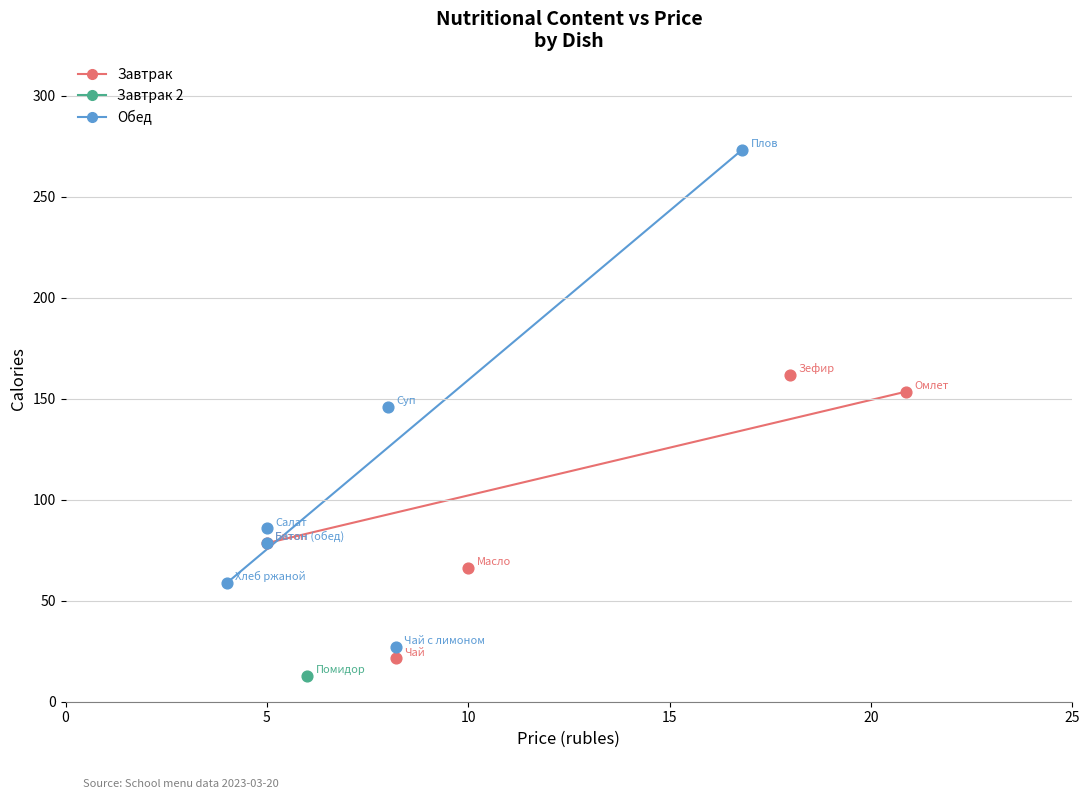

Which series reaches the maximum Y coordinate?

Обед